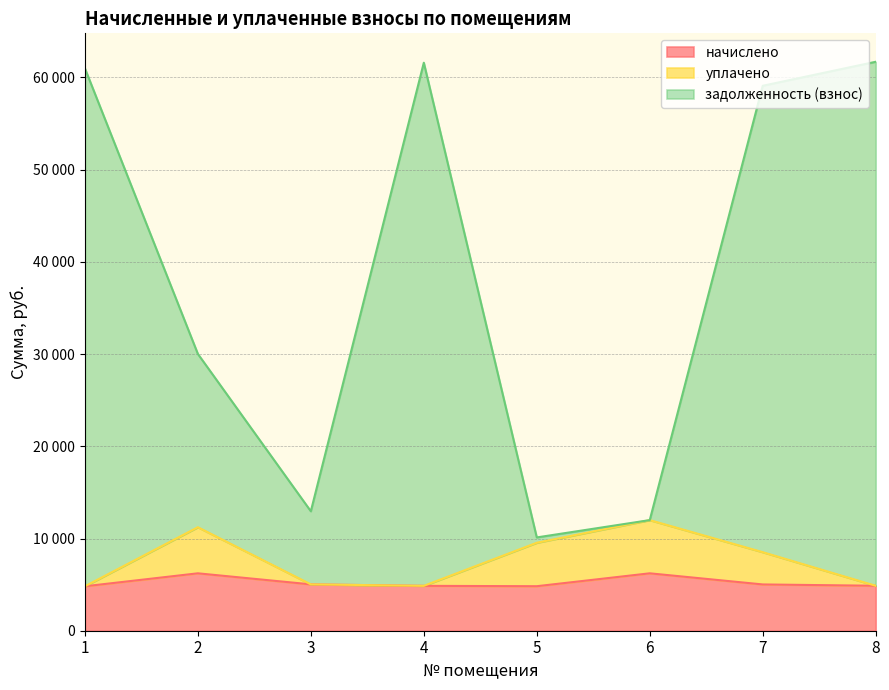

What is the smallest value displayed?

4819.2